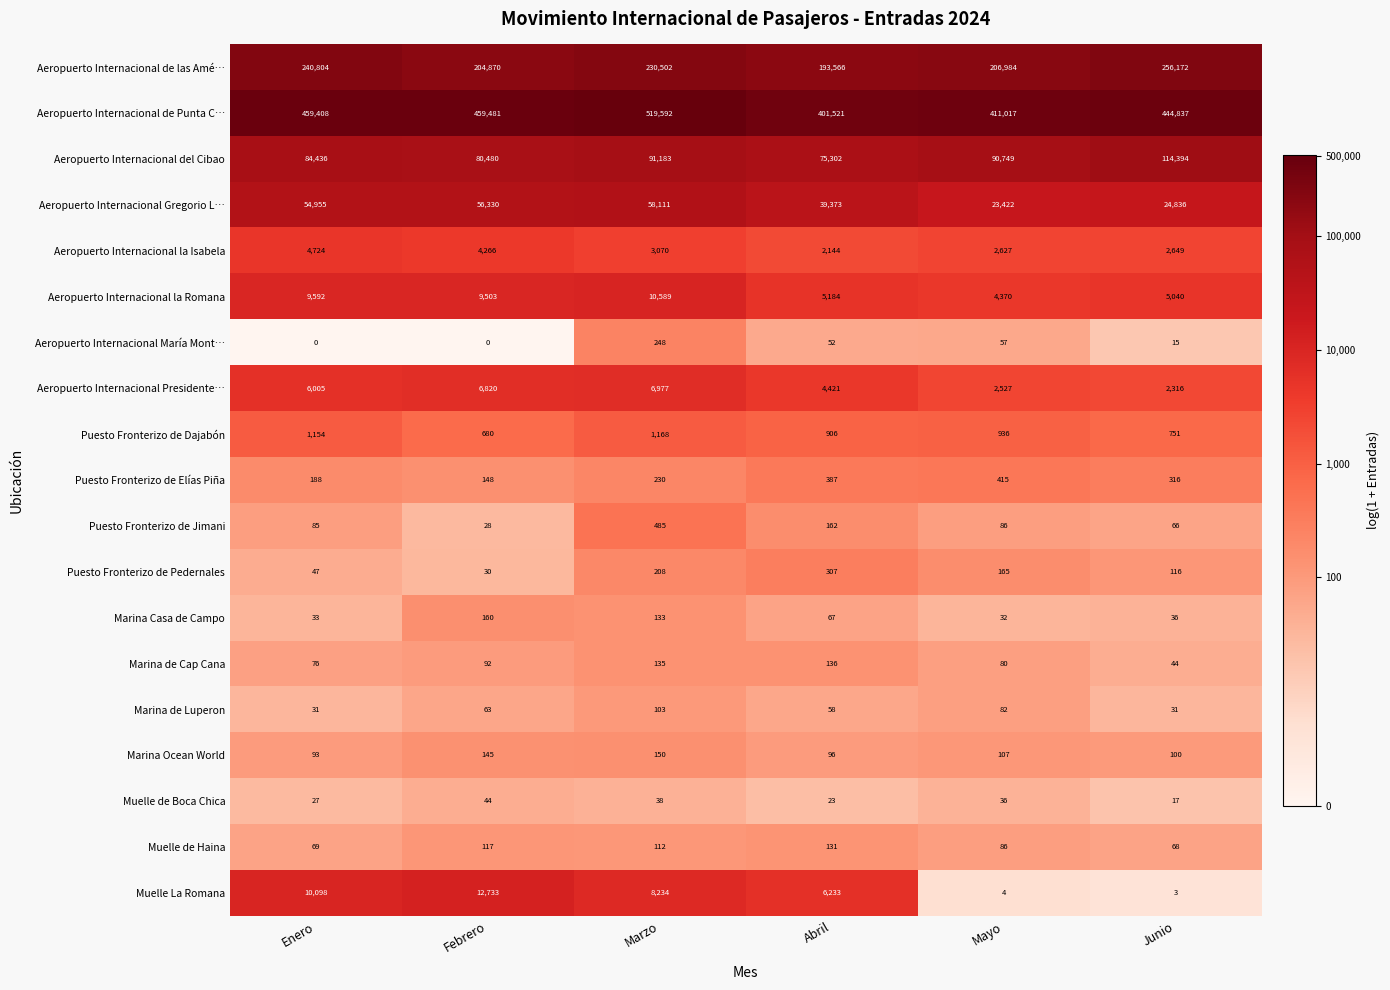

What is the average value of the Aeropuerto Internacional de las Amé… series?

222150